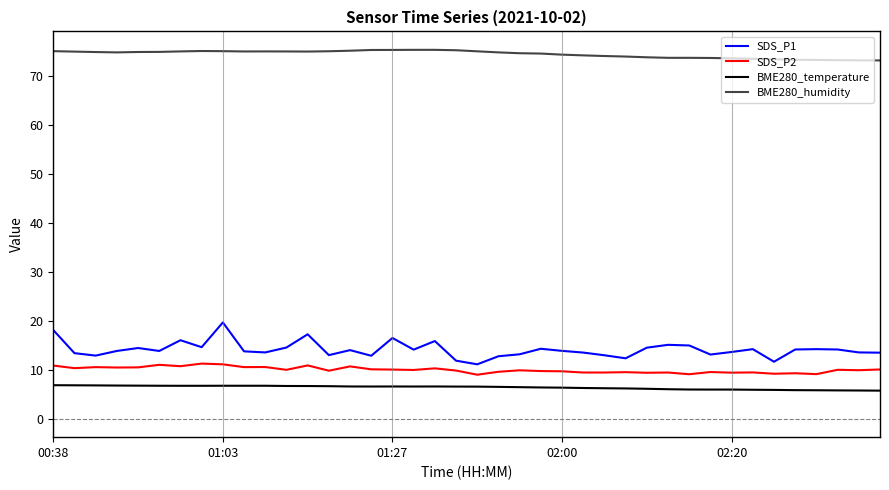

List the series in order of their peak value, lowest first.

BME280_temperature, SDS_P2, SDS_P1, BME280_humidity